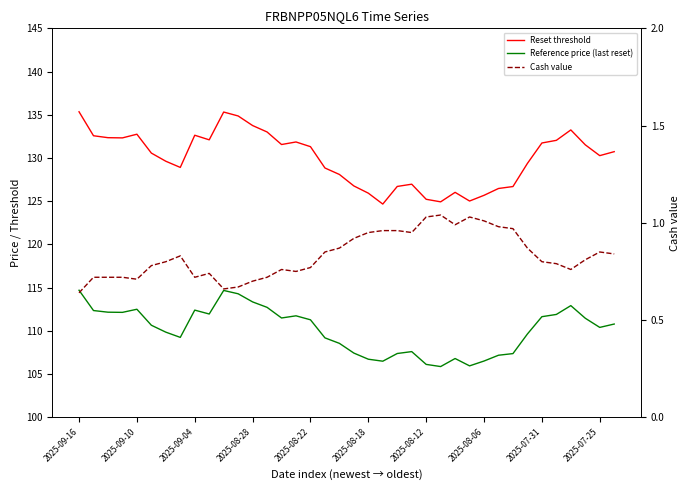

True or false: Cash value and Reset threshold intersect in this chart.

False